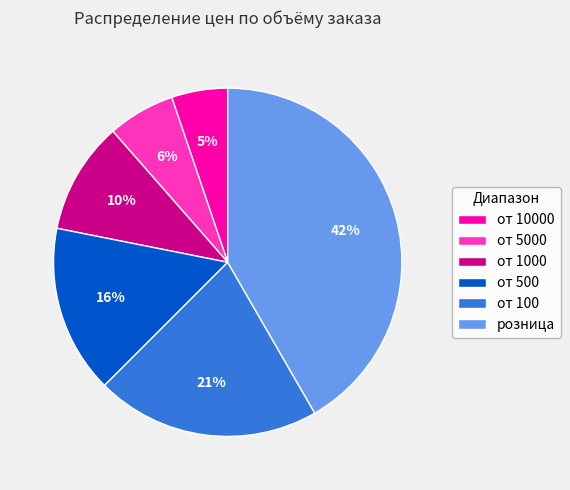

To the nearest percent, what is the average slice percentage?

17%